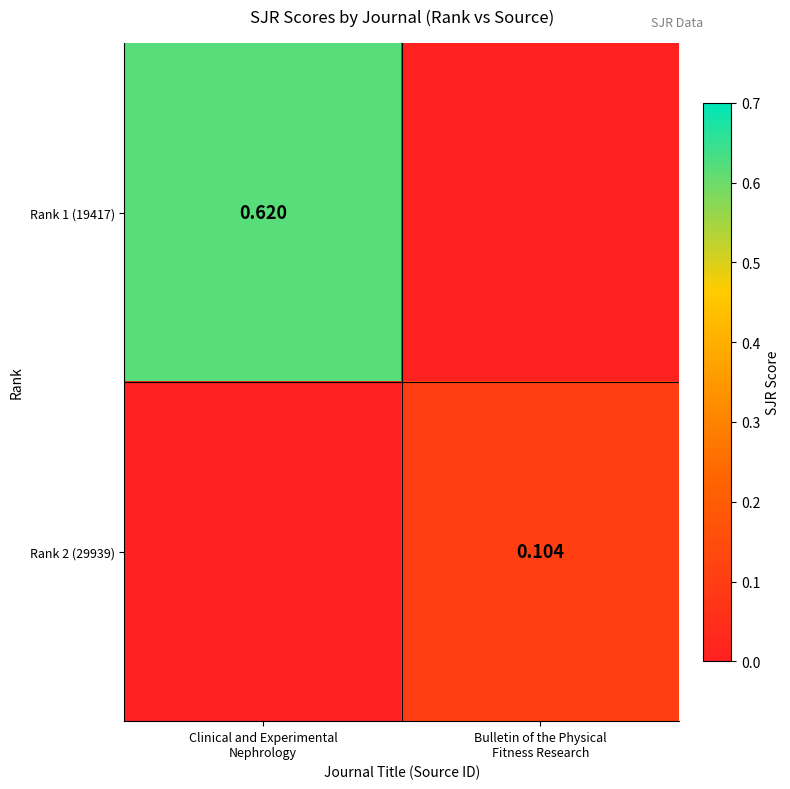

The value of Rank 2 (29939) at Bulletin of the Physical Fitness Research is 0.1. True or false?

True